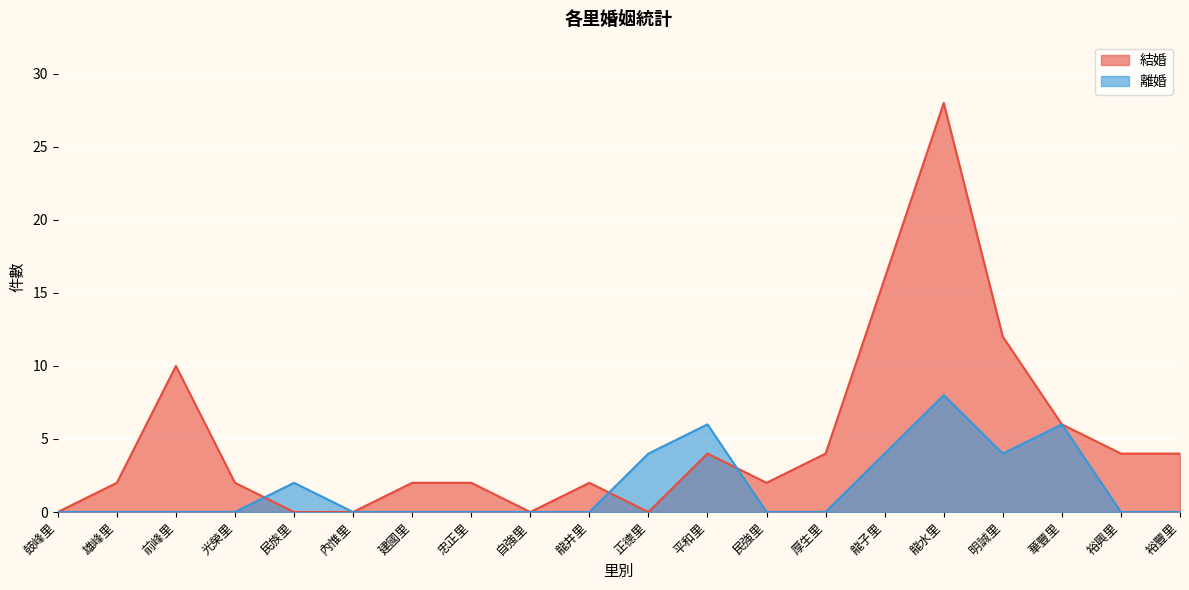

What is the label of the 1st point from the left?

鼓峰里